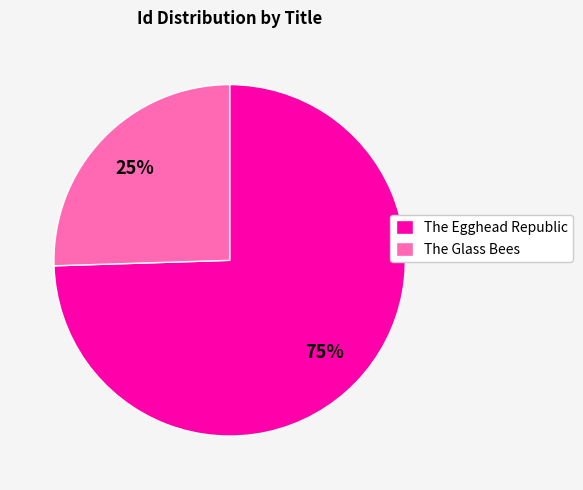

Combined, do The Egghead Republic and The Glass Bees account for over 50%?

Yes